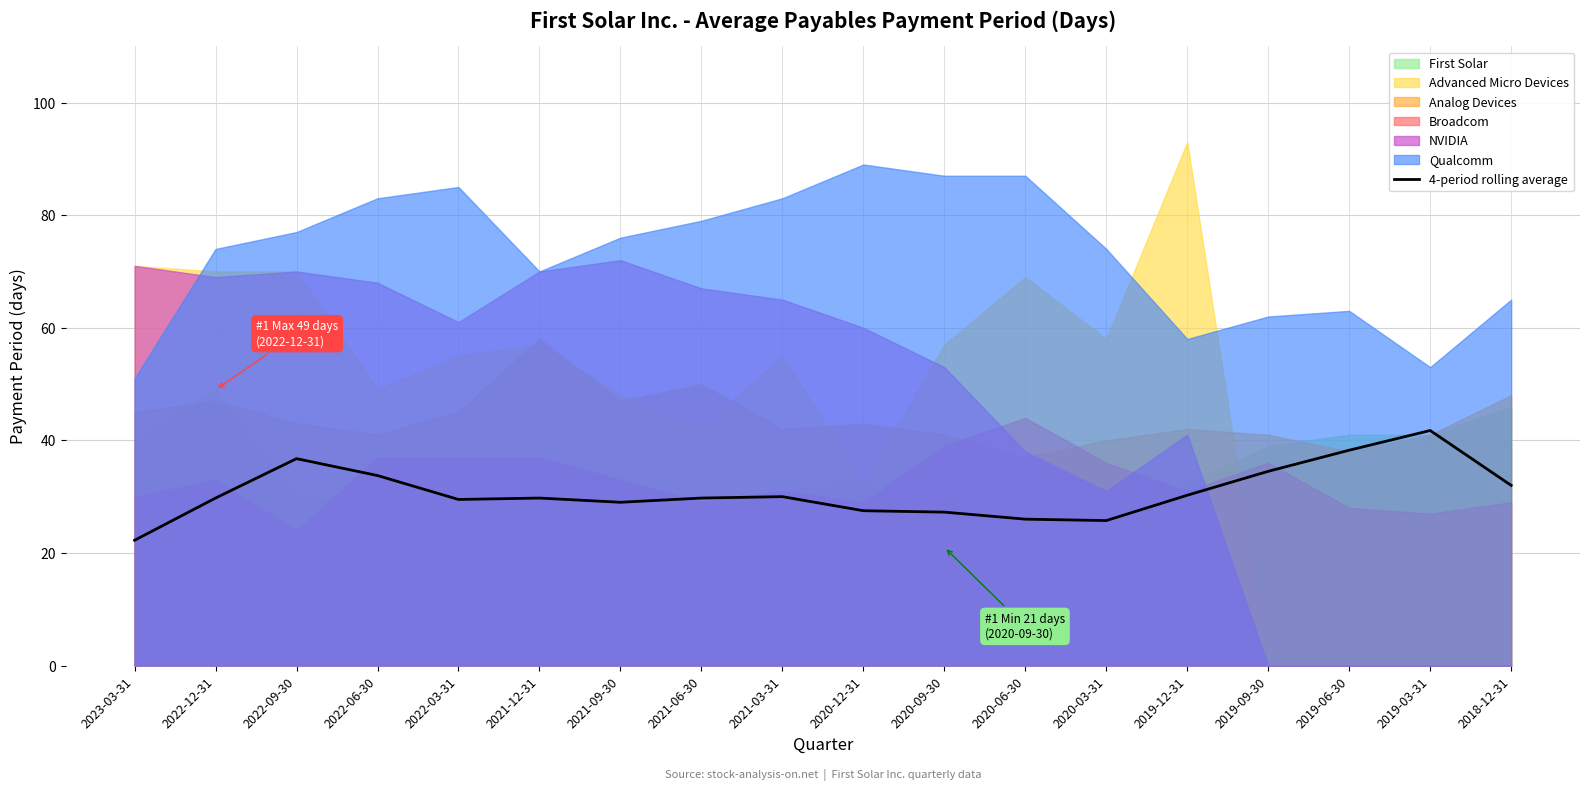

What position from the right is 2023-03-31?

18